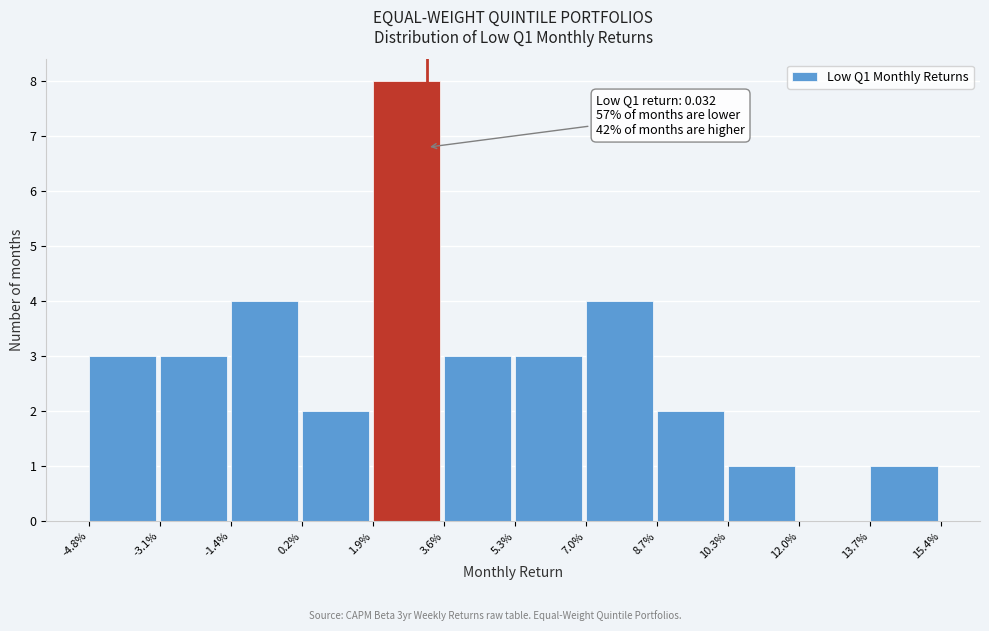

Reading left to right, list all the values displayed in this chart.

-4.8%=3	-3.1%=3	-1.4%=4	0.2%=2	1.9%=8	3.6%=3	5.3%=3	7.0%=4	8.7%=2	10.3%=1	12.0%=0	13.7%=1